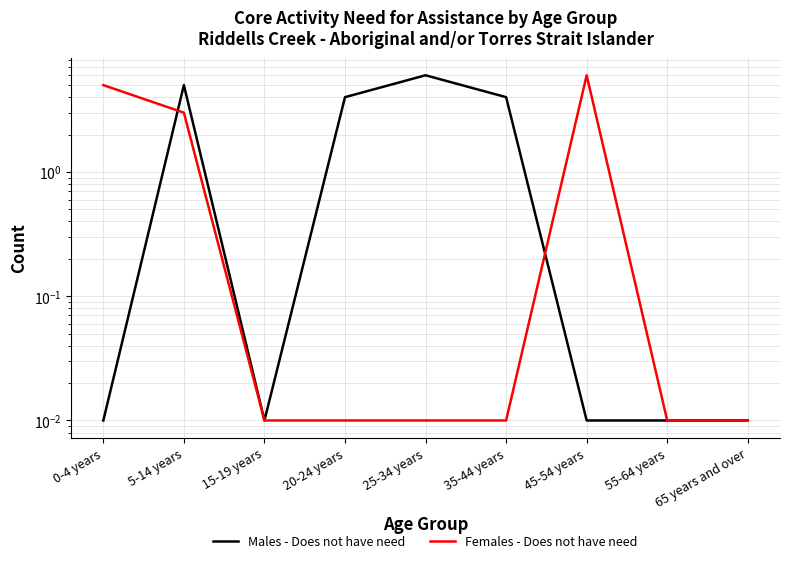

At which category does Females - Does not have need reach its first local peak?

45-54 years